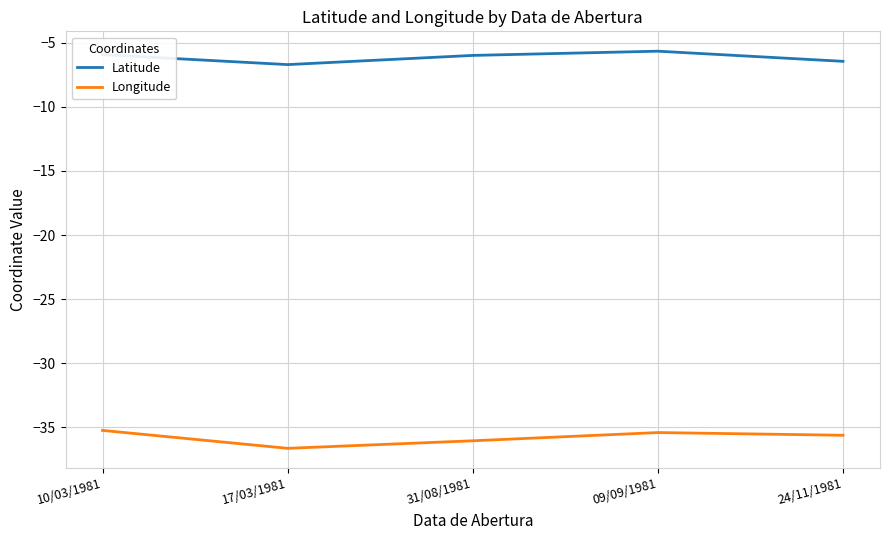

What is the spread (max minus min) of values at 24/11/1981?

29.2